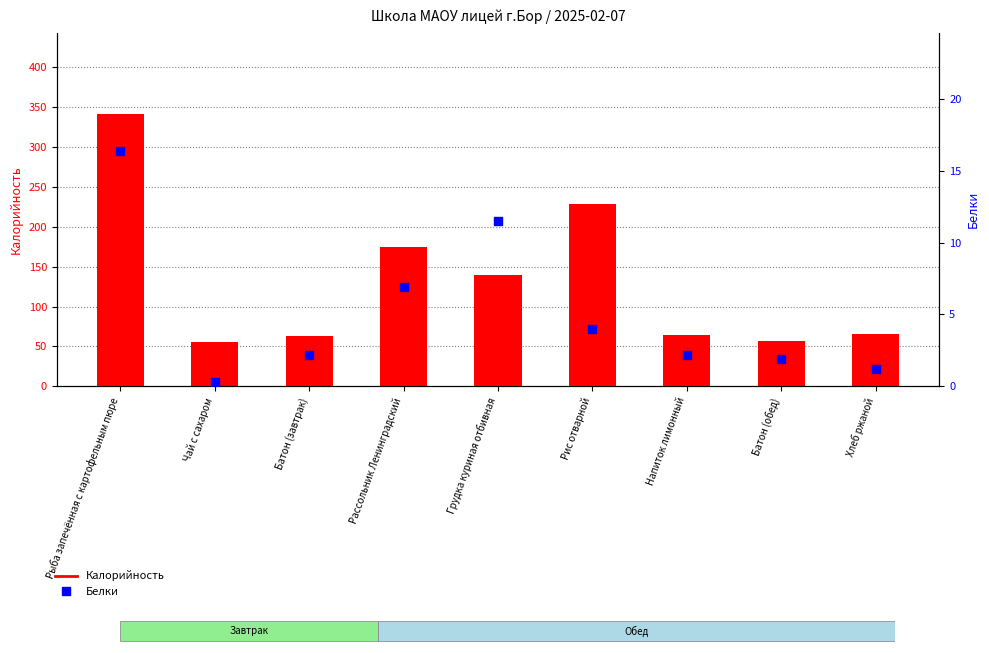

What is the total value across all series at Грудка куриная отбивная?

150.5